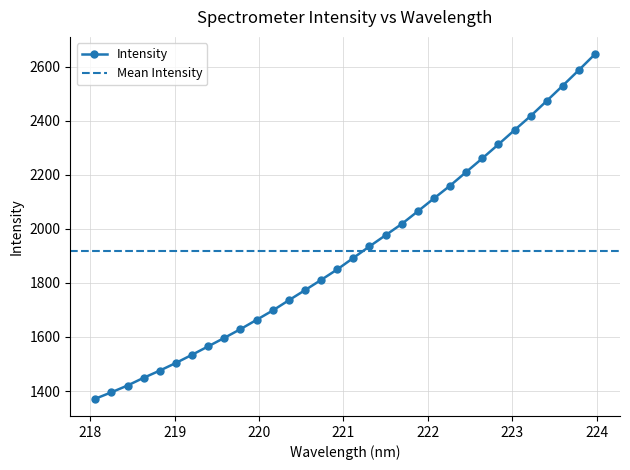

Is it true that the value at 223.408 is 3999.1?

False